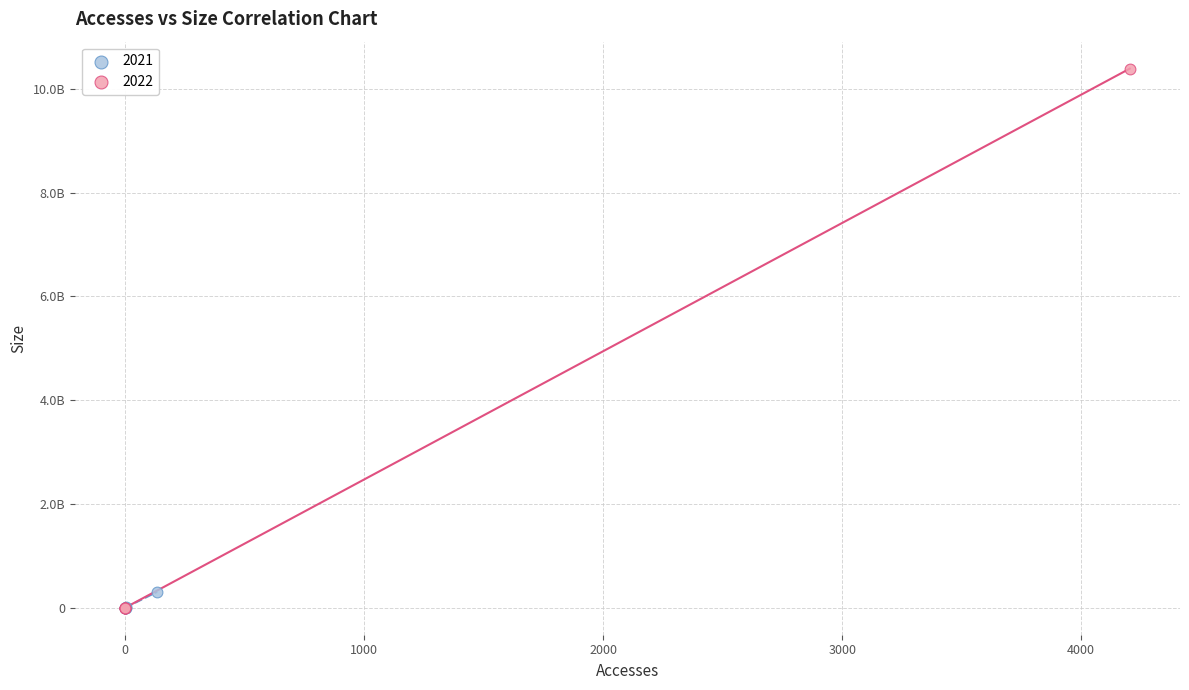

What are all the series names shown in the legend?

2021, 2022